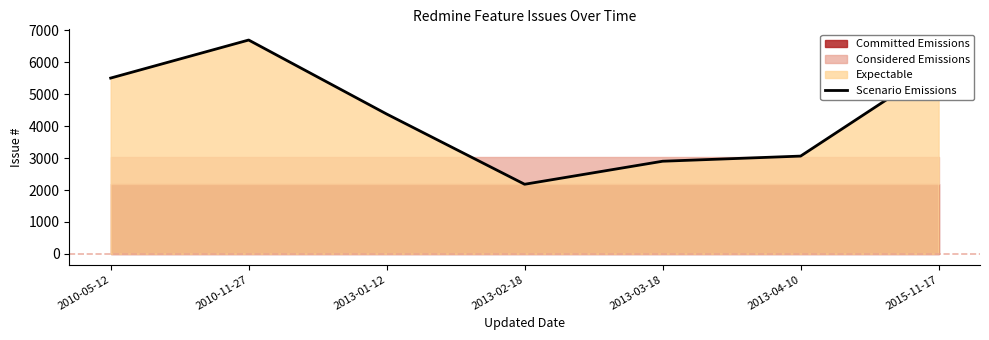

Reading right to left, list all the values displayed in this chart.

5901	3064	2903	2181	4382	6701	5509